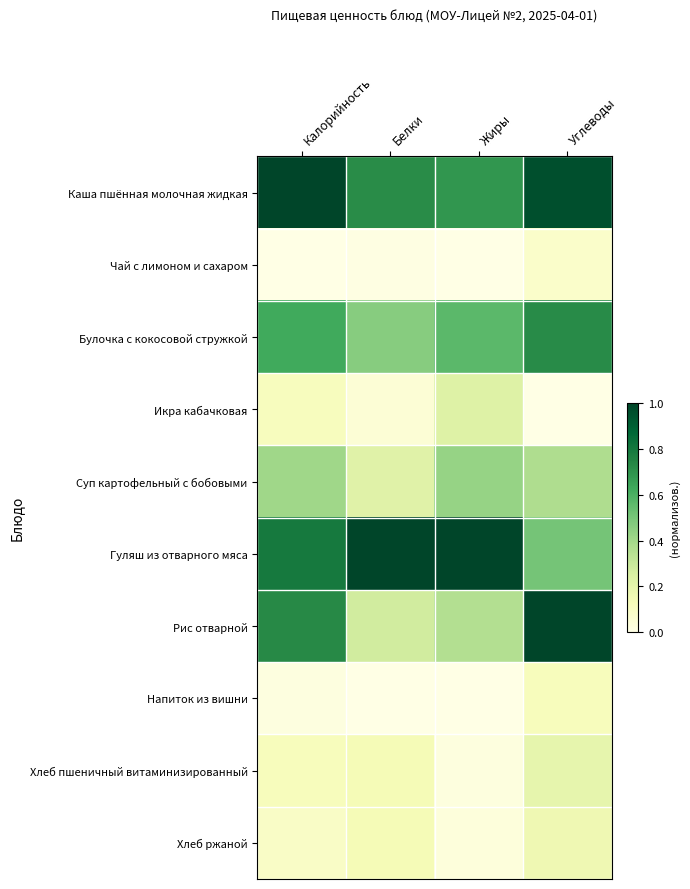

At how many categories does at least one series exceed 0?

4